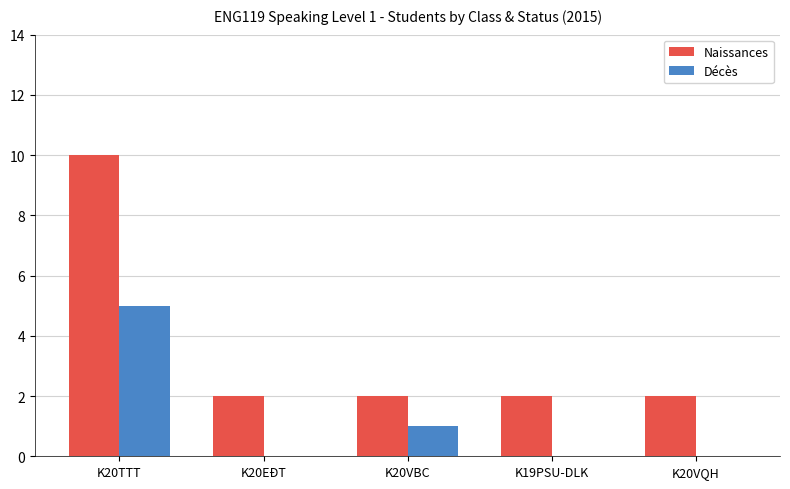

Reading right to left, transcribe all the data shown in this chart.

Naissances: 2	2	2	2	10
Décès: 0	0	1	0	5